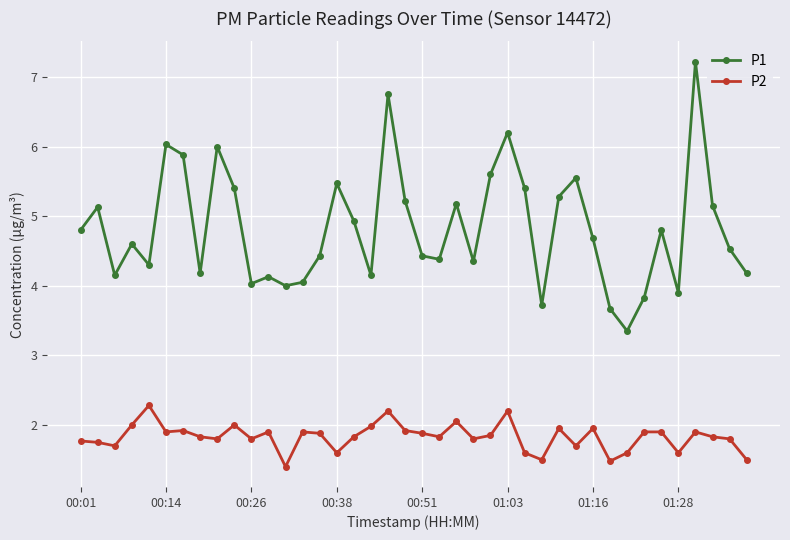

How many distinct data groups are displayed?

2